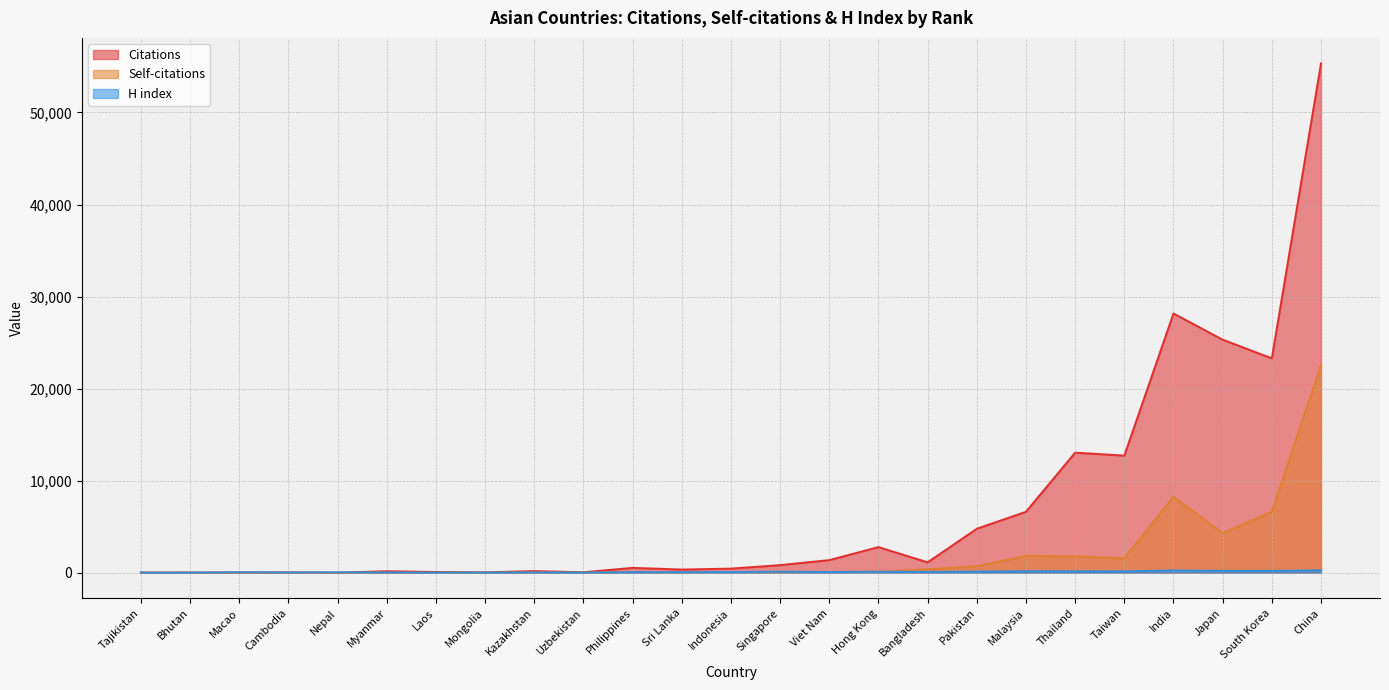

Does the chart have visible grid lines?

Yes